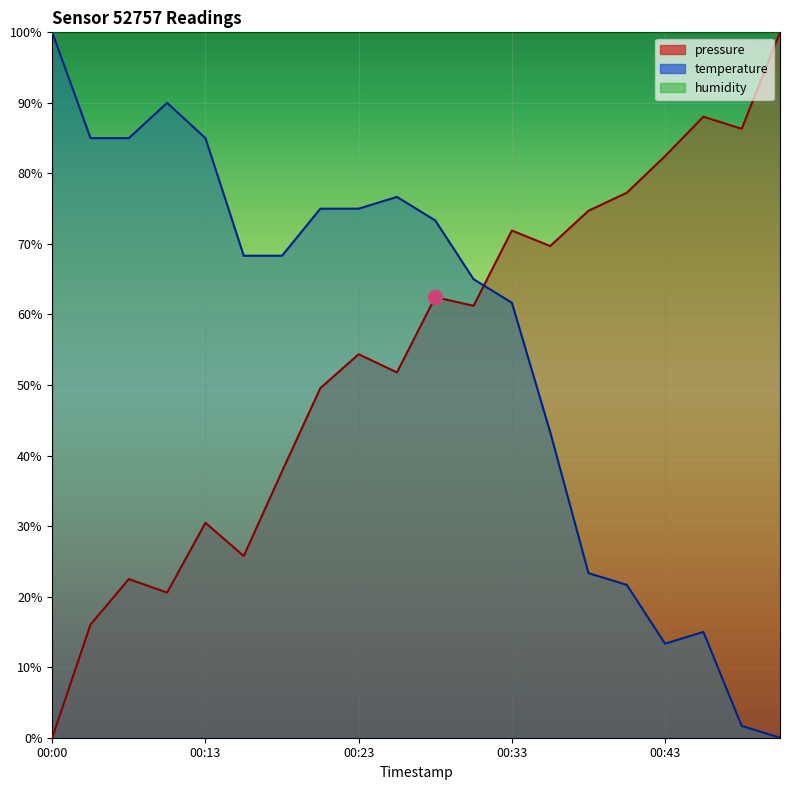

True or false: temperature has a value of 73.3 at 00:28.

True